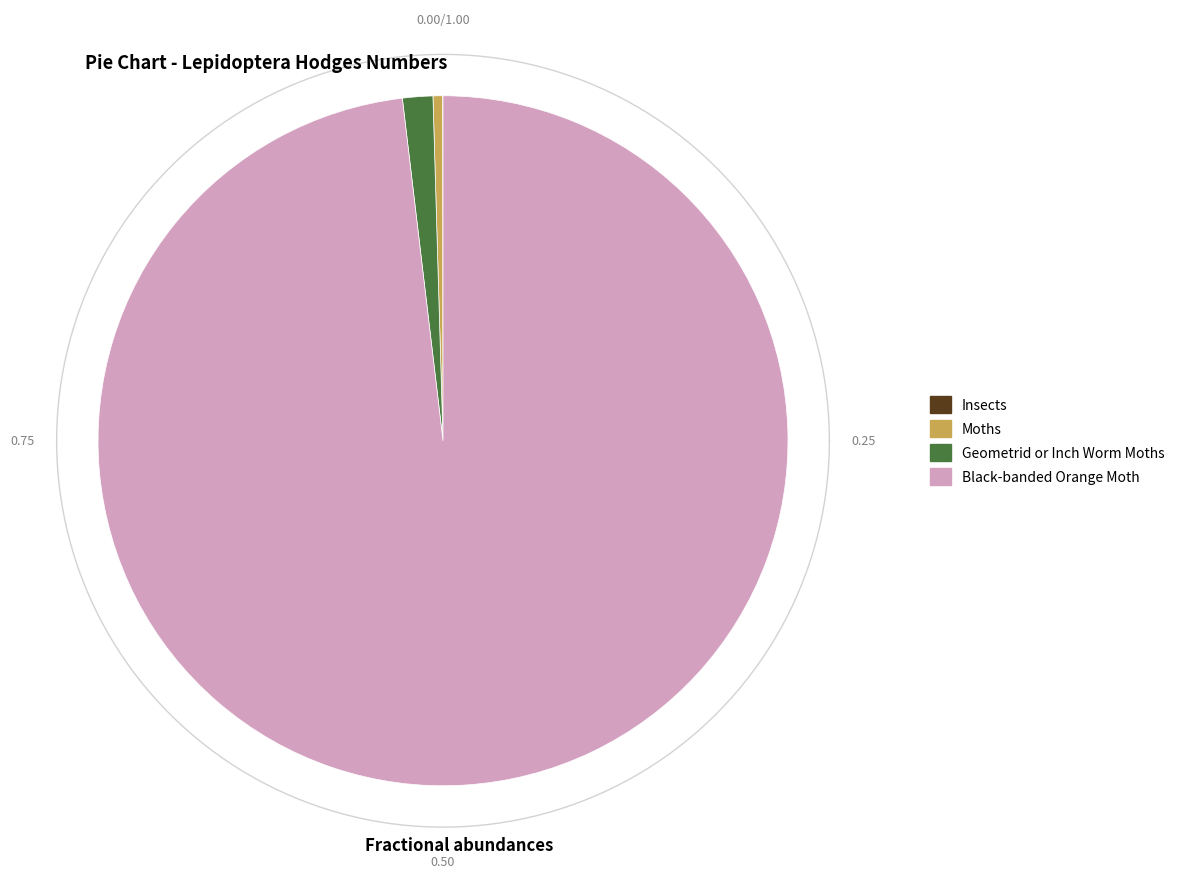

What percentage do Black-banded Orange Moth and Geometrid or Inch Worm Moths together represent?

99.5%